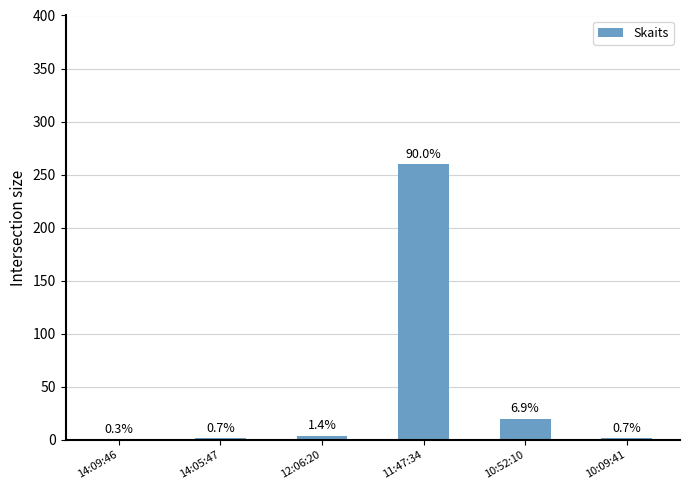

At which label does the data first exceed 4?

11:47:34